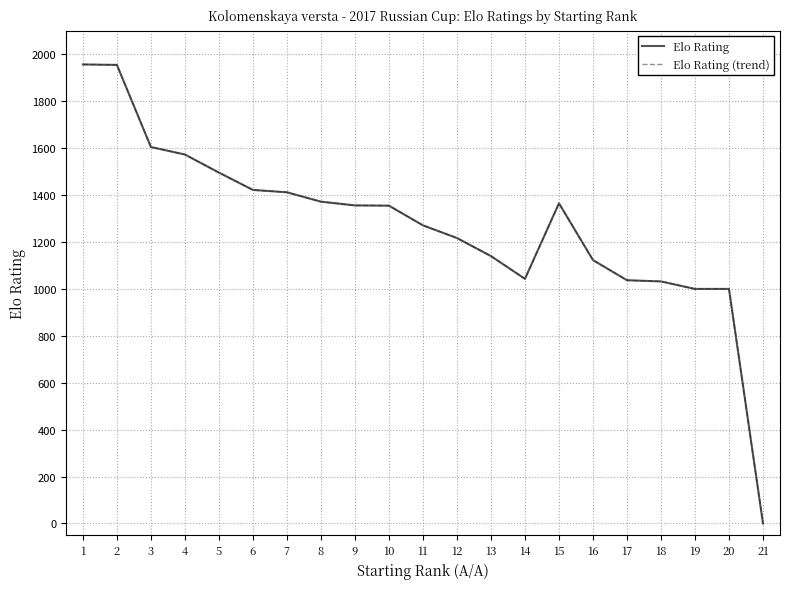

Reading left to right, what are all the values shown in this chart?

Elo Rating: 1=1957	2=1955	3=1605	4=1573	5=1496	6=1422	7=1412	8=1372	9=1356	10=1355	11=1271	12=1217	13=1140	14=1043	15=1365	16=1123	17=1037	18=1032	19=1000	20=1000	21=0
Elo Rating (trend): 1=1957	2=1955	3=1605	4=1573	5=1496	6=1422	7=1412	8=1372	9=1356	10=1355	11=1271	12=1217	13=1140	14=1043	15=1365	16=1123	17=1037	18=1032	19=1000	20=1000	21=0